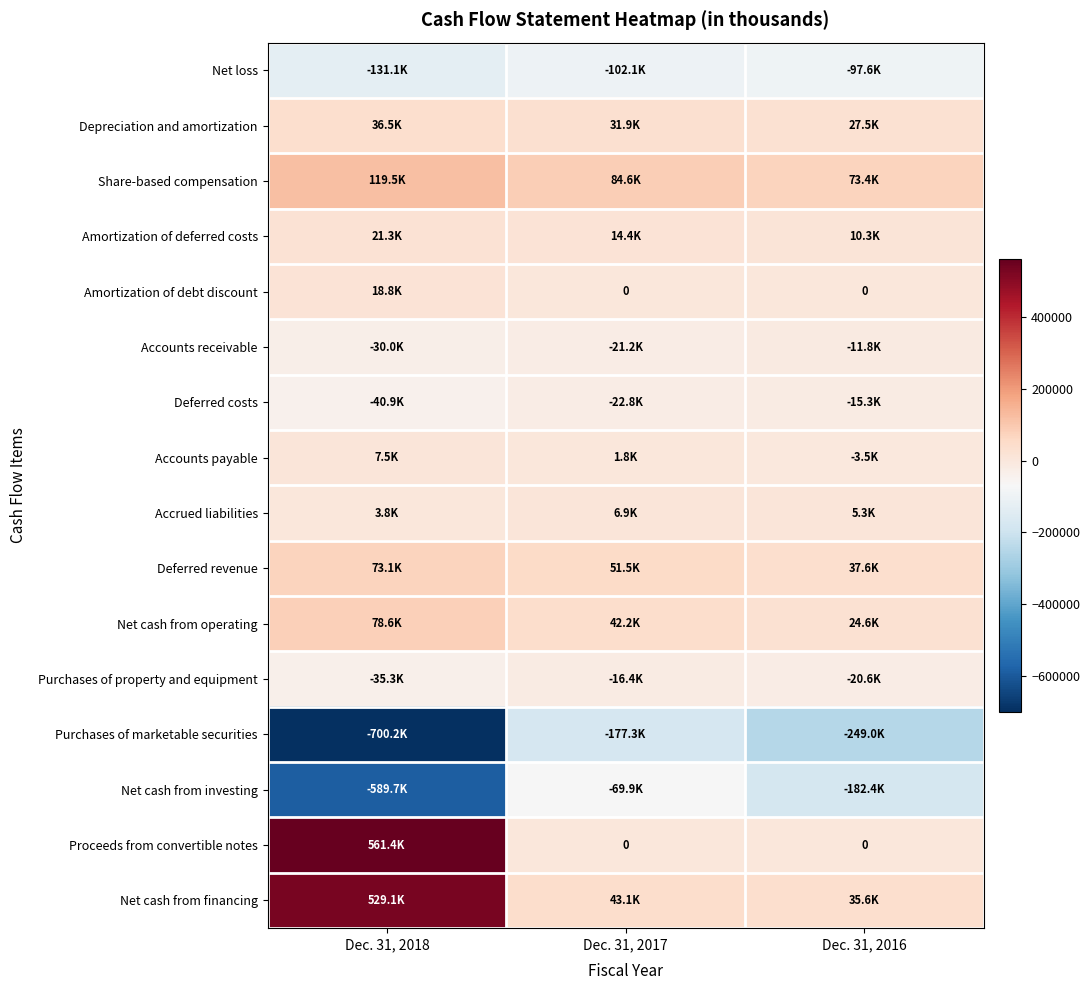

Is it true that Proceeds from convertible notes equals 0 at Dec. 31, 2016?

True